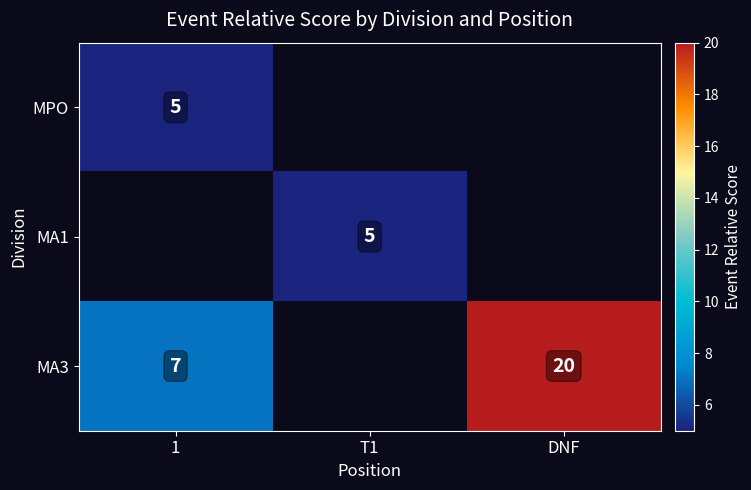

What is the sum of the MA3 values at 1 and DNF?

27